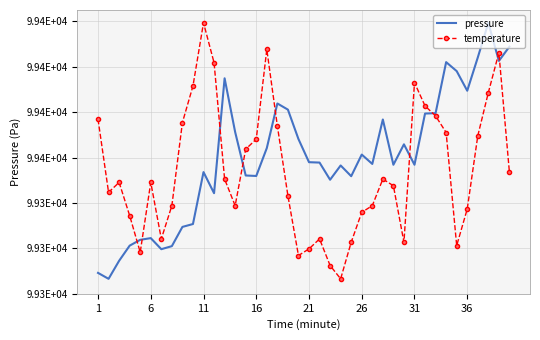

What are all the series names shown in the legend?

pressure, temperature